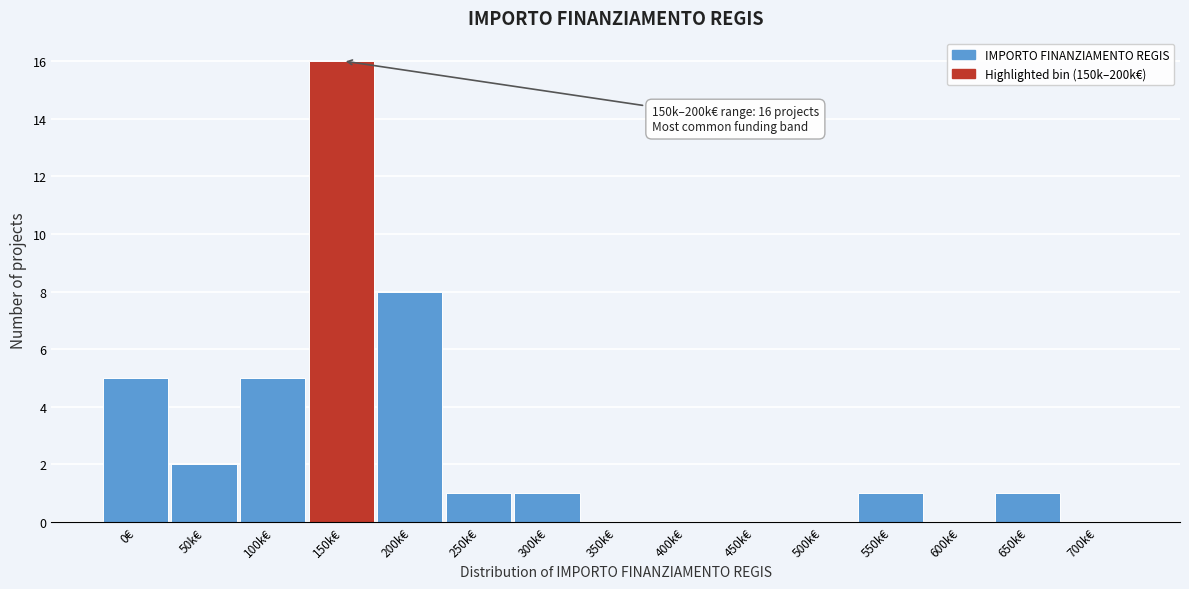

Reading left to right, extract all data points from this chart.

0€=5	50k€=2	100k€=5	150k€=16	200k€=8	250k€=1	300k€=1	350k€=0	400k€=0	450k€=0	500k€=0	550k€=1	600k€=0	650k€=1	700k€=0